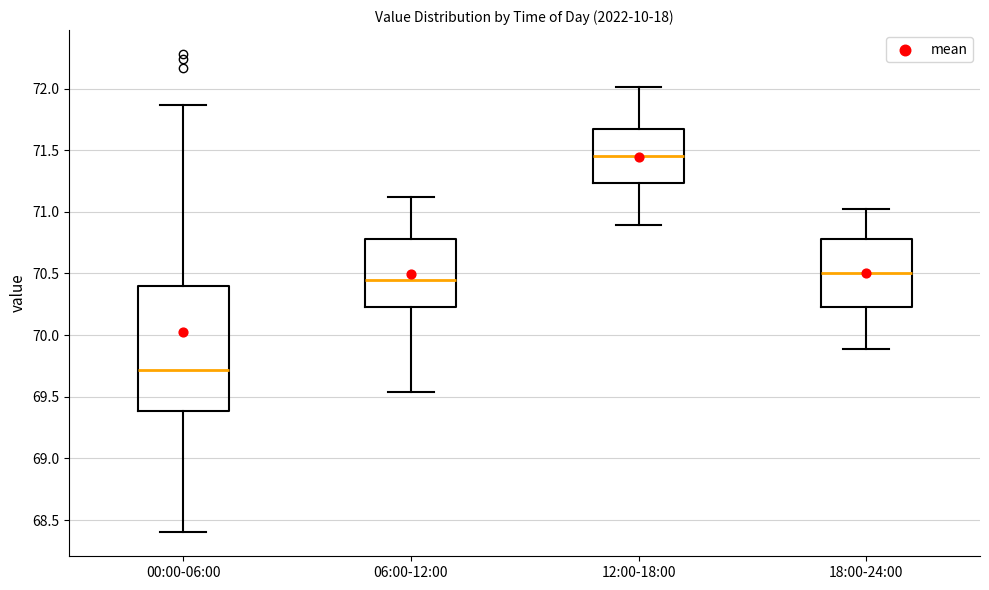

Where is the upper edge of the box for 00:00-06:00 on the y-axis? The values are not printed on the chart, so give them approximately, as read against the axis.

70.40